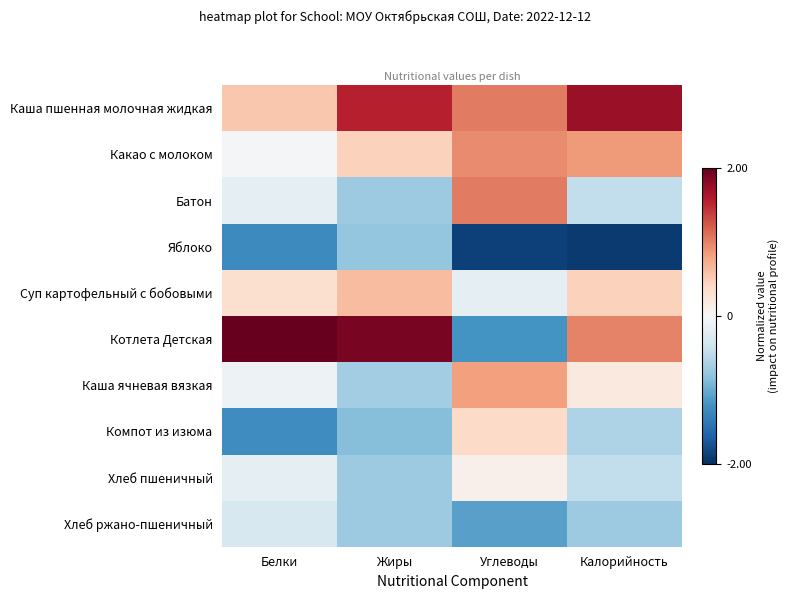

Reading left to right, extract all data points from this chart.

Каша пшенная молочная жидкая: Белки=0.5	Жиры=1.6	Углеводы=1.0	Калорийность=1.7
Какао с молоком: Белки=-0.0	Жиры=0.5	Углеводы=0.9	Калорийность=0.9
Батон: Белки=-0.2	Жиры=-0.7	Углеводы=1.0	Калорийность=-0.5
Яблоко: Белки=-1.3	Жиры=-0.8	Углеводы=-1.9	Калорийность=-1.9
Суп картофельный с бобовыми: Белки=0.3	Жиры=0.6	Углеводы=-0.2	Калорийность=0.5
Котлета Детская: Белки=2.5	Жиры=1.9	Углеводы=-1.2	Калорийность=1.0
Каша ячневая вязкая: Белки=-0.1	Жиры=-0.7	Углеводы=0.8	Калорийность=0.2
Компот из изюма: Белки=-1.2	Жиры=-0.9	Углеводы=0.4	Калорийность=-0.6
Хлеб пшеничный: Белки=-0.2	Жиры=-0.7	Углеводы=0.1	Калорийность=-0.5
Хлеб ржано-пшеничный: Белки=-0.3	Жиры=-0.7	Углеводы=-1.1	Калорийность=-0.7